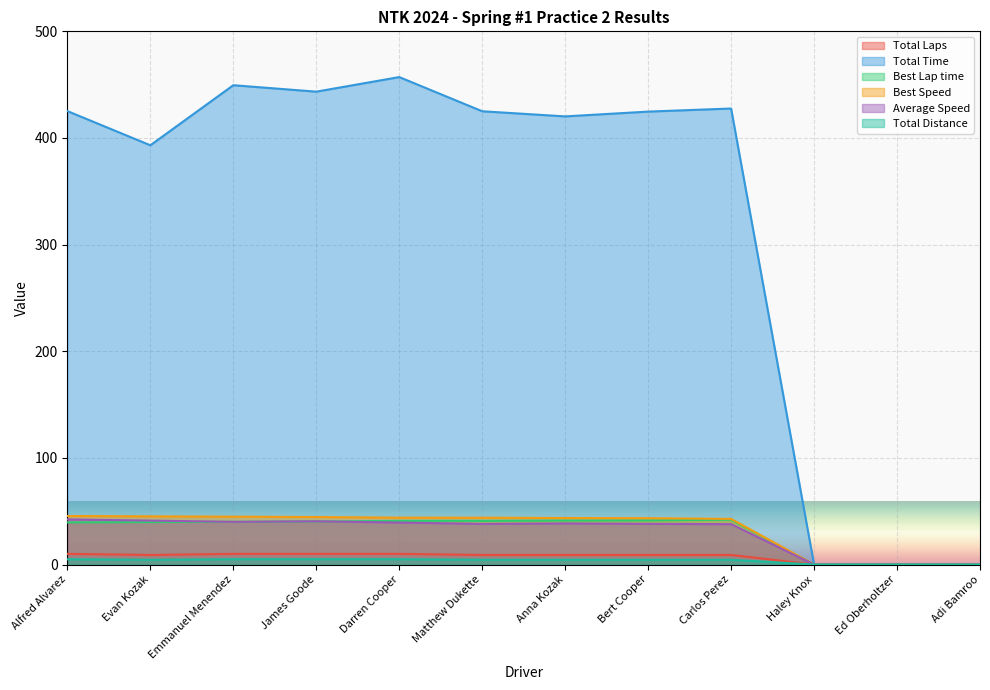

What is the average value of the Average Speed series?

29.7